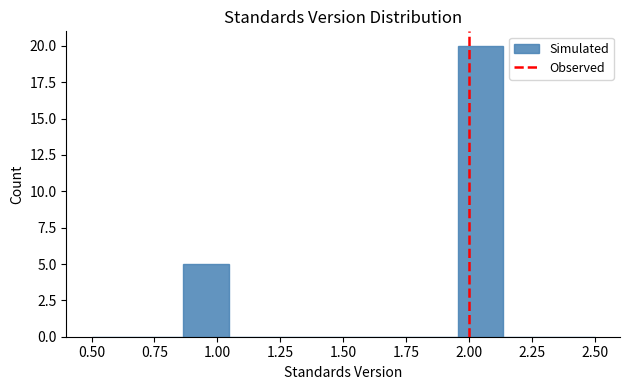

Around what value on the x-axis is the tallest bar? Give the approximate position of its centre, as read against the axis.

2.05